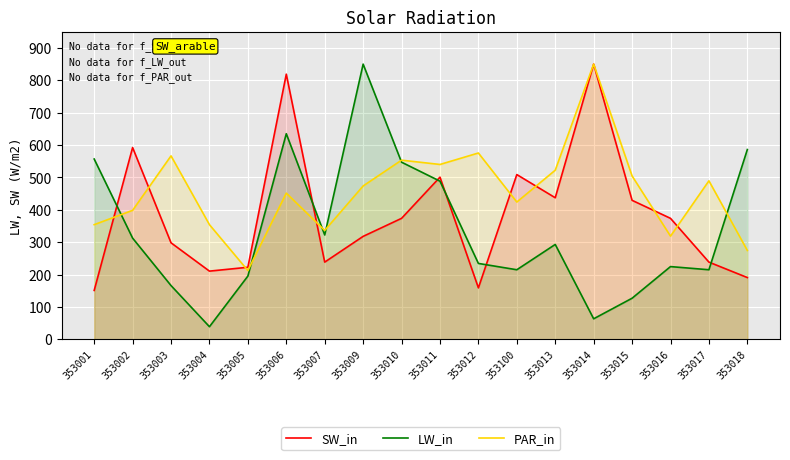

What position from the right is 353006?

13